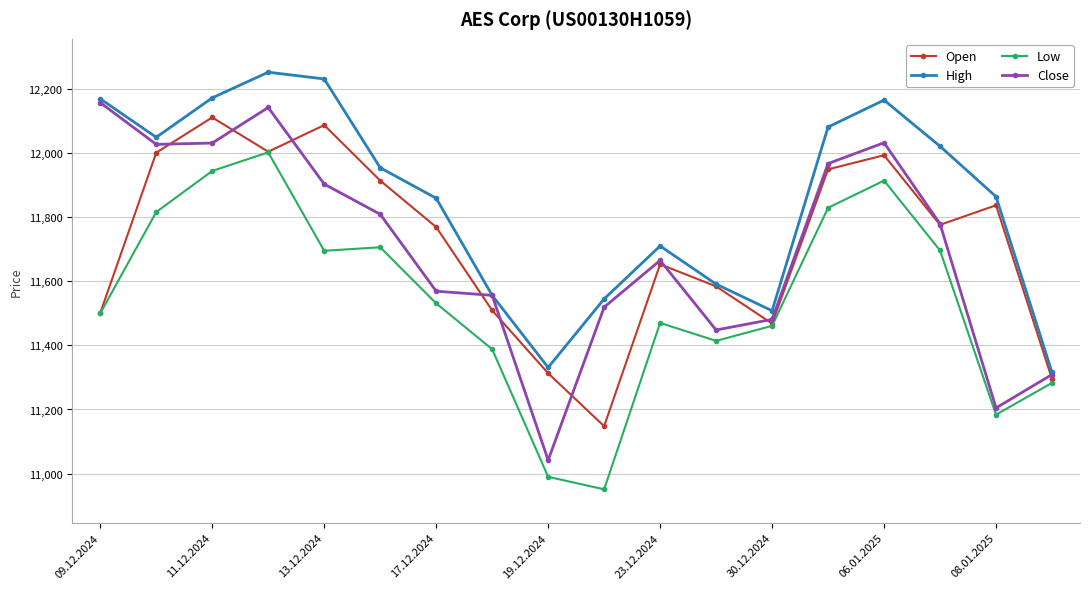

In High, how many points are higher than both neighbors (excluding endpoints)?

3